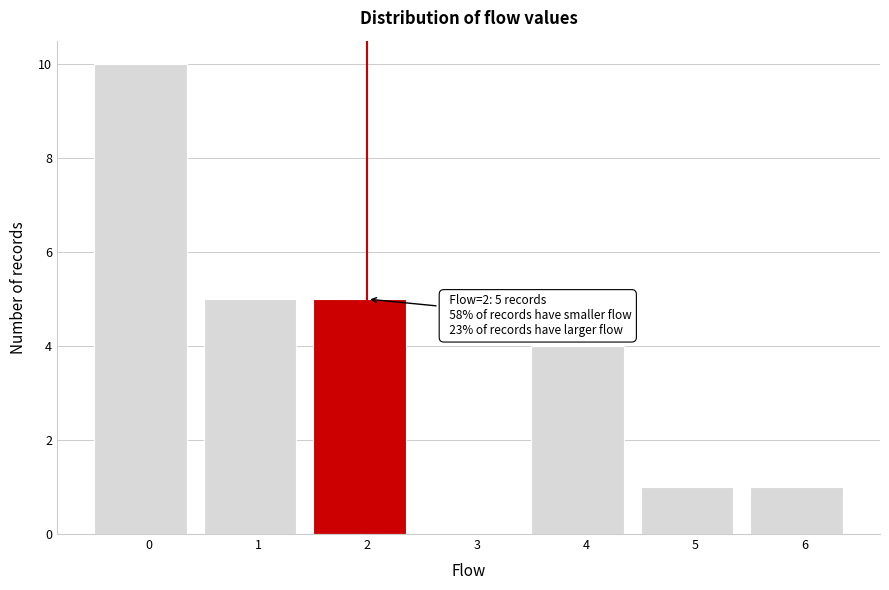

Reading left to right, transcribe all the data shown in this chart.

0=10	1=5	2=5	3=0	4=4	5=1	6=1